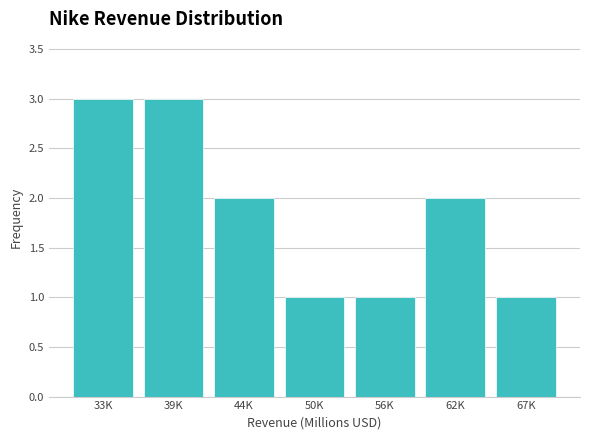

Reading left to right, what are all the values shown in this chart?

33K=3	39K=3	44K=2	50K=1	56K=1	62K=2	67K=1